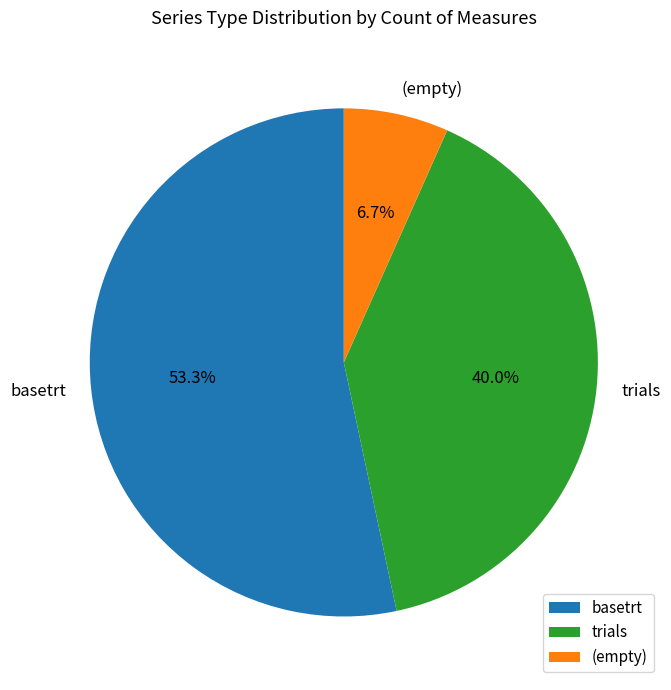

Does basetrt represent more than half of the total?

Yes